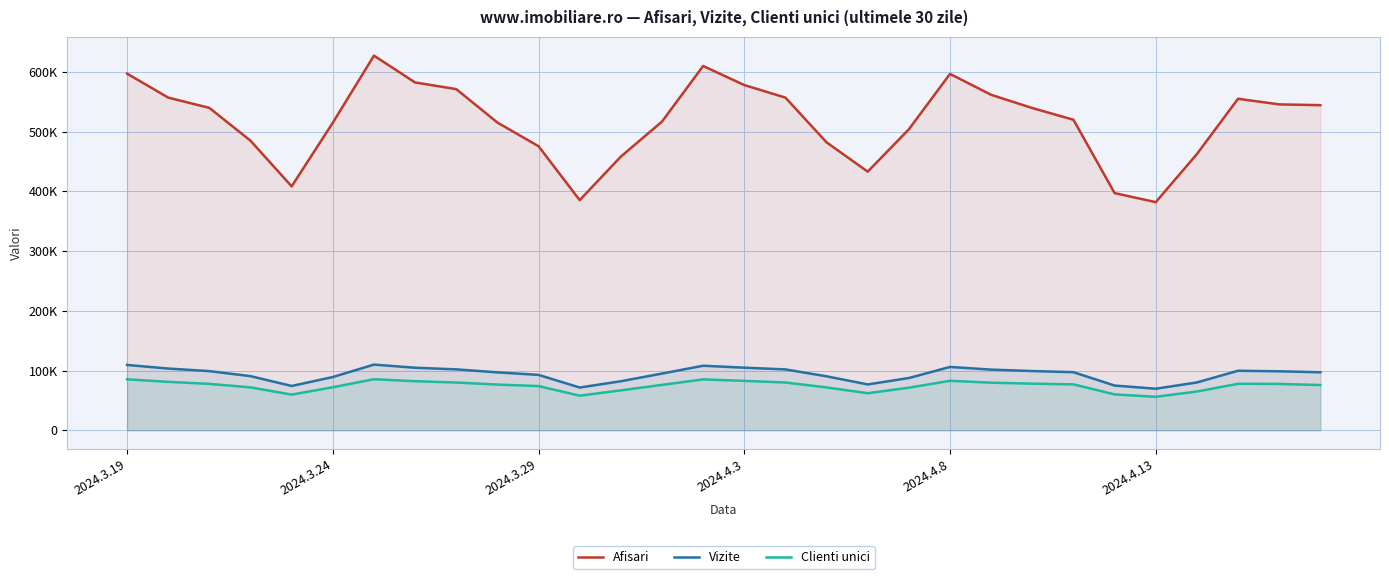

Does the chart display data point markers on the line(s)?

No